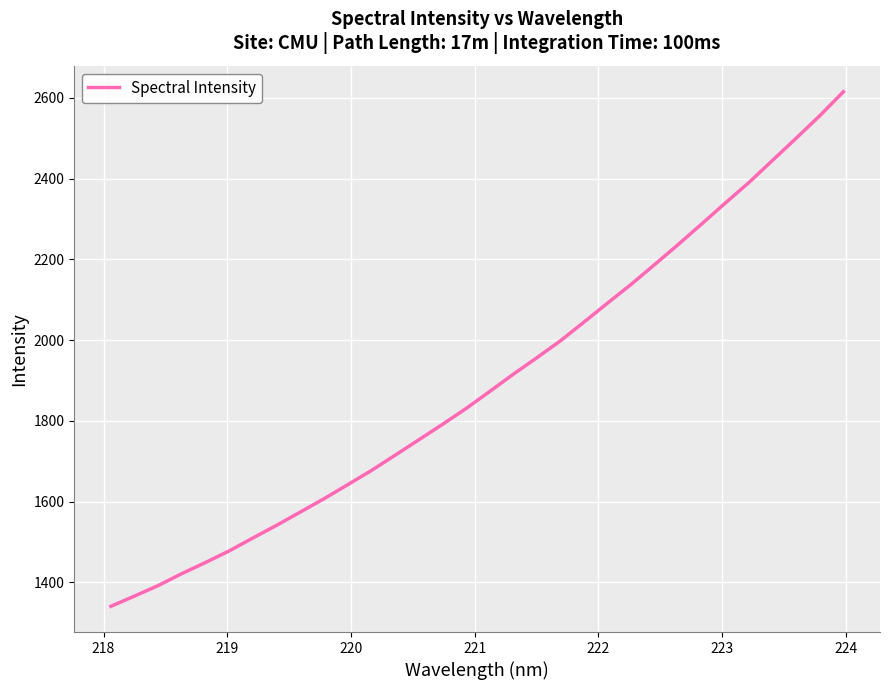

What is the maximum value shown in the chart?

2615.3